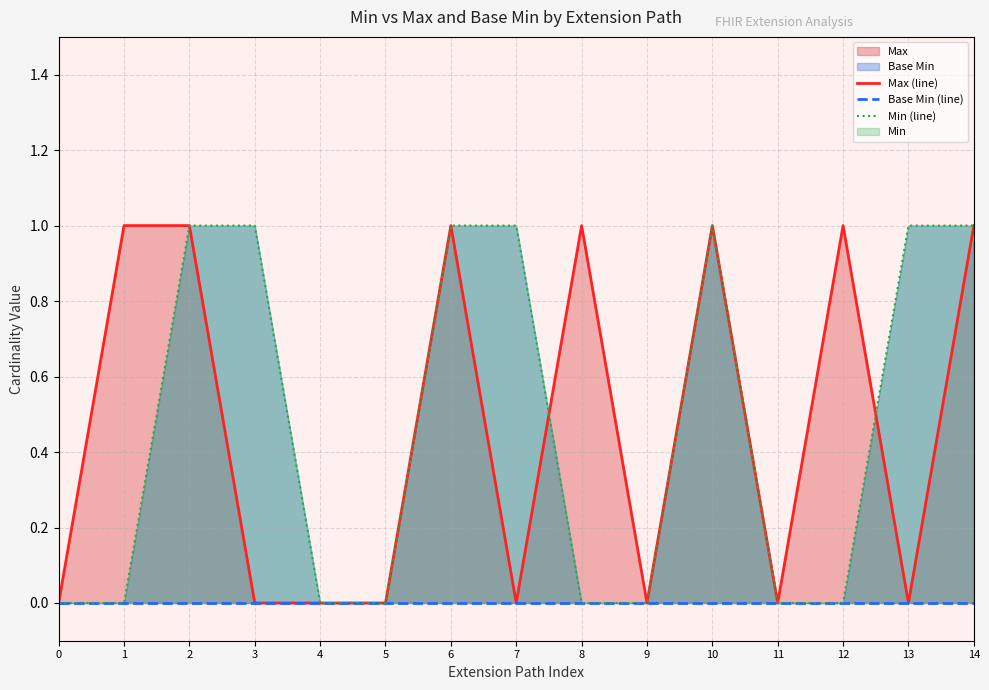

How many interior local peaks does the Min (line) series have?

1